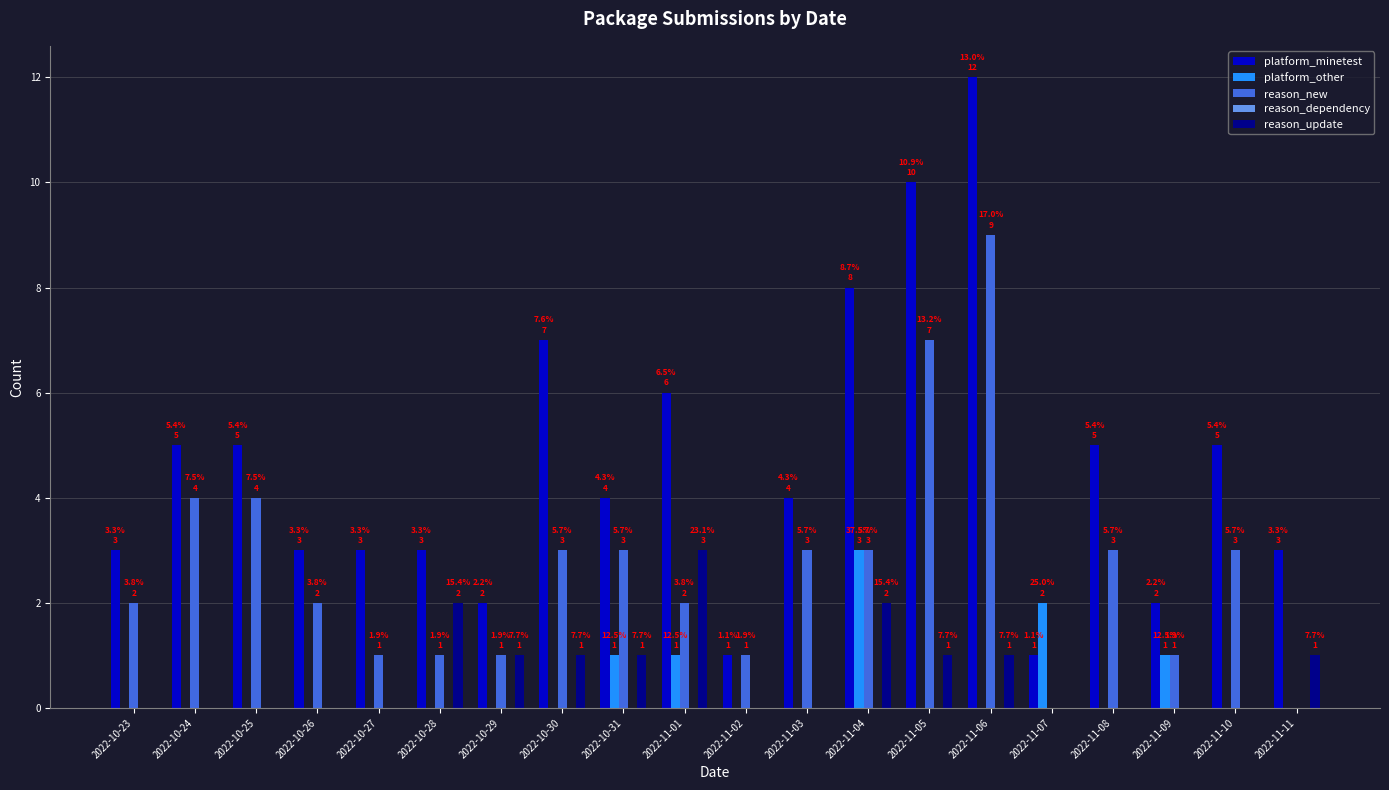

Which series changed the most between 2022-10-27 and 2022-11-05?

platform_minetest